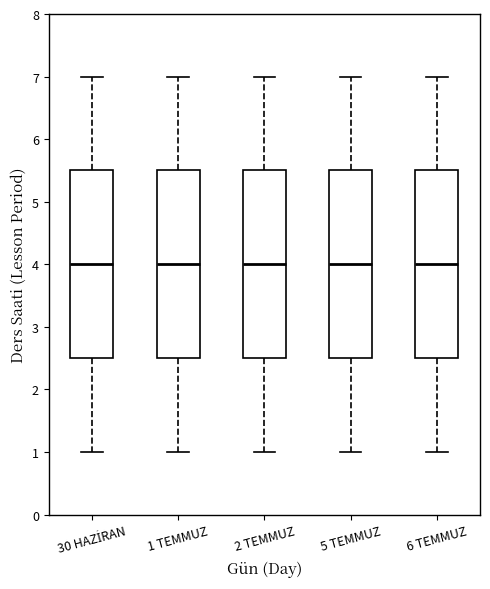

Reading left to right, read every box against the y-axis: the position of its median line, the range the box covers, and the ends of its whiskers. The values are not printed on the chart, so give them approximately, as read against the axis.

30 HAZİRAN: median 4.0, box 2.5 to 5.5, whiskers 1.0 to 7.0
1 TEMMUZ: median 4.0, box 2.5 to 5.5, whiskers 1.0 to 7.0
2 TEMMUZ: median 4.0, box 2.5 to 5.5, whiskers 1.0 to 7.0
5 TEMMUZ: median 4.0, box 2.5 to 5.5, whiskers 1.0 to 7.0
6 TEMMUZ: median 4.0, box 2.5 to 5.5, whiskers 1.0 to 7.0